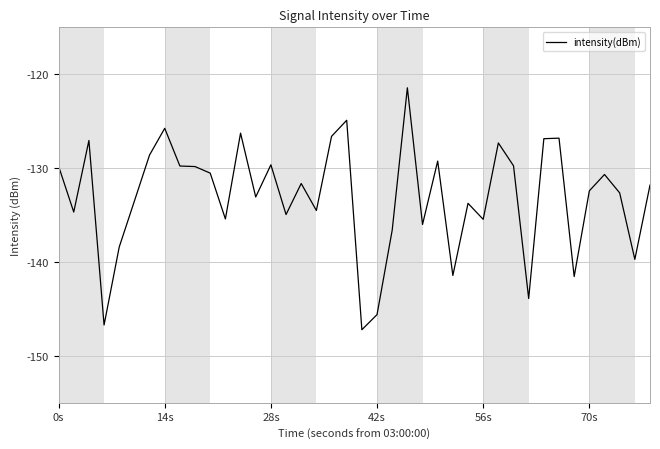

Does the chart display data point markers on the line(s)?

No